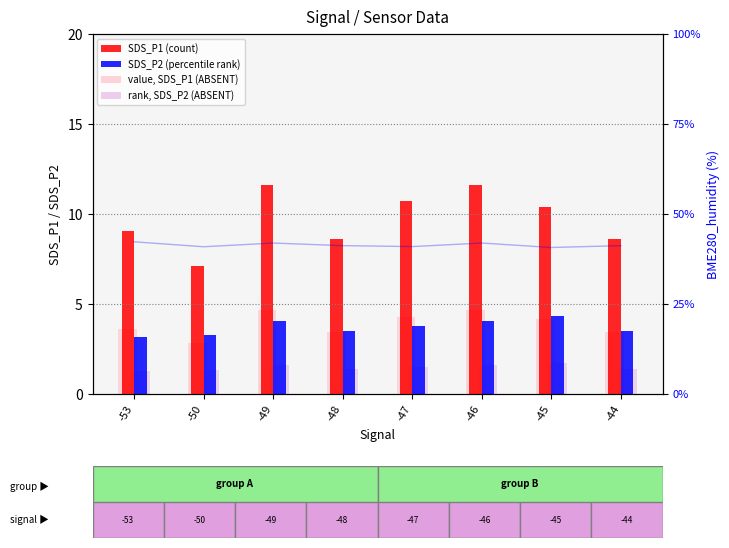

At which label does SDS_P2 (percentile rank) reach its minimum?

-53